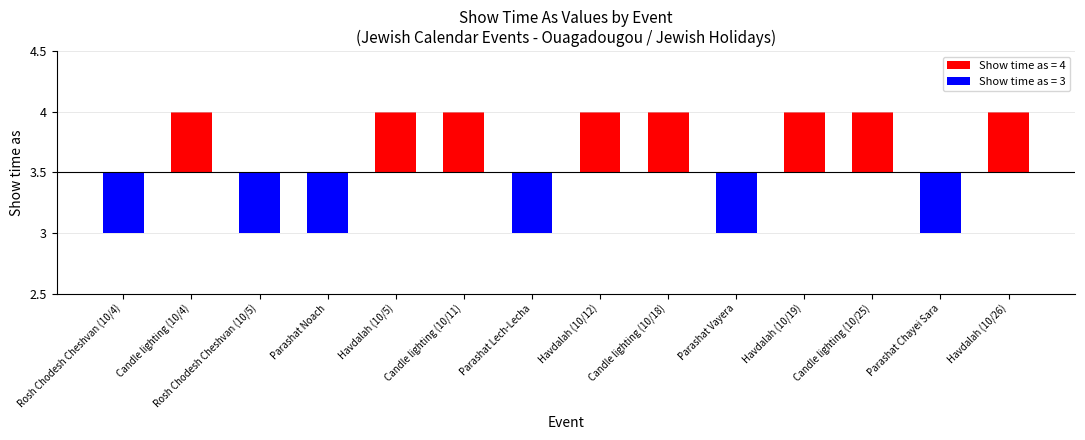

Where is the data nearest to the value 0?

Rosh Chodesh Cheshvan (10/4)